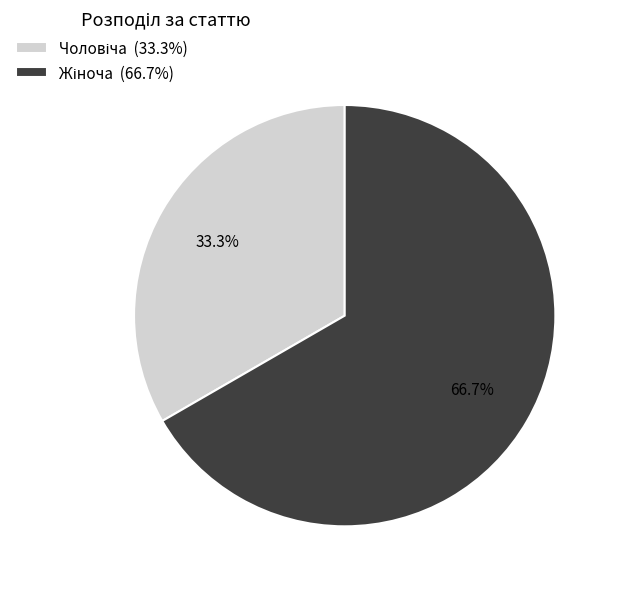

Is there a majority slice in this chart?

Yes